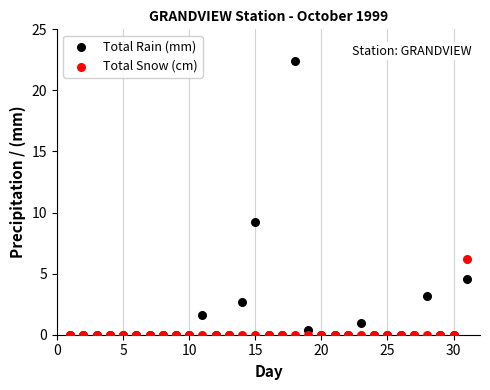

What are all the series names shown in the legend?

Total Rain (mm), Total Snow (cm)